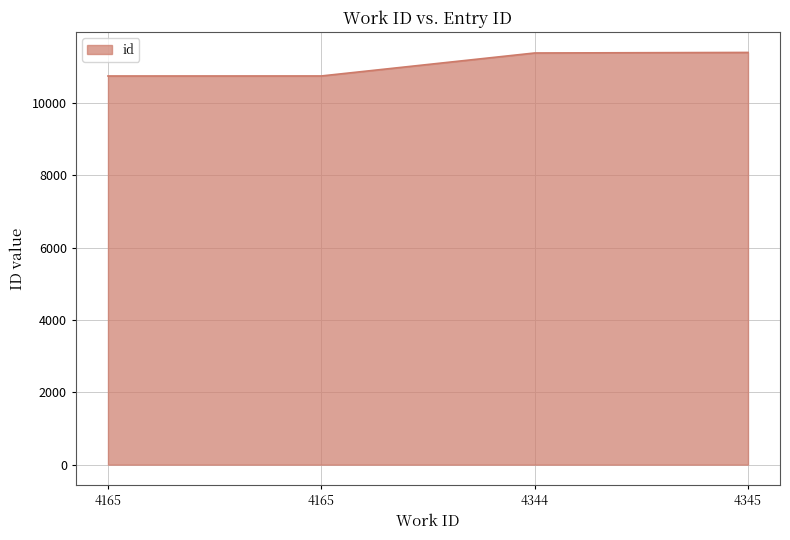

How many values are below 11379?

2